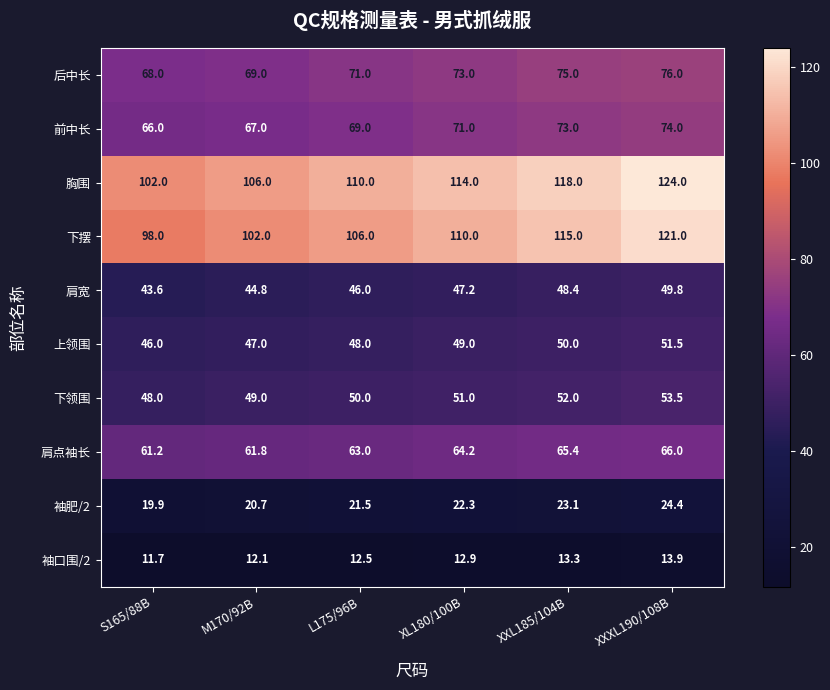

At which label is 袖肥/2 closest to 22?

XL180/100B